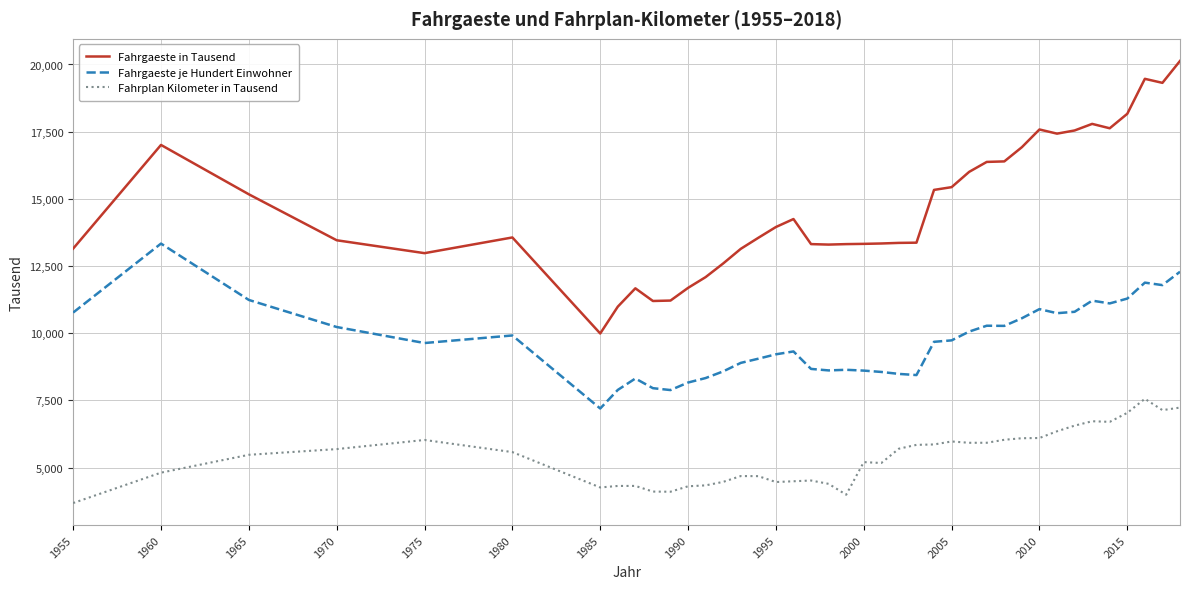

Which series has the largest range (max minus min)?

Fahrgaeste in Tausend